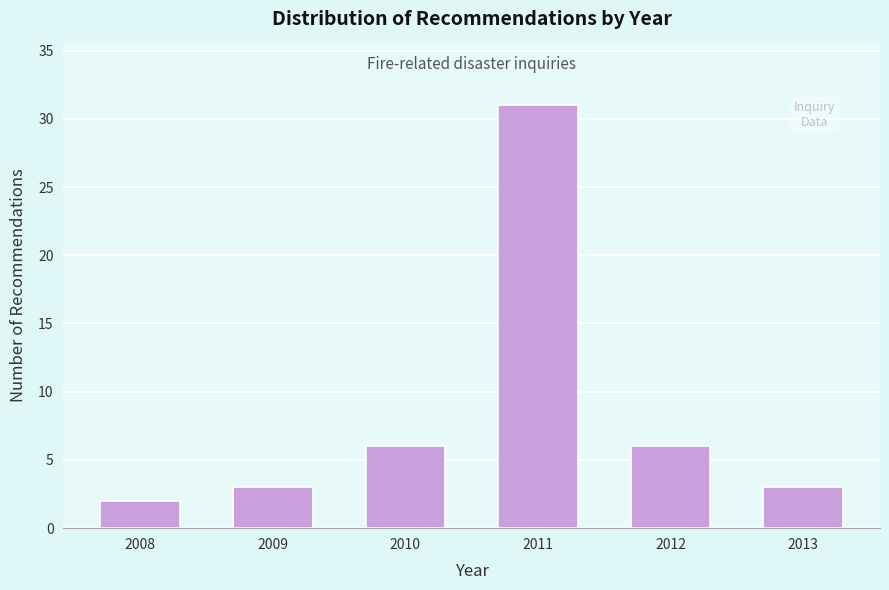

Reading left to right, transcribe all the data shown in this chart.

2	3	6	31	6	3